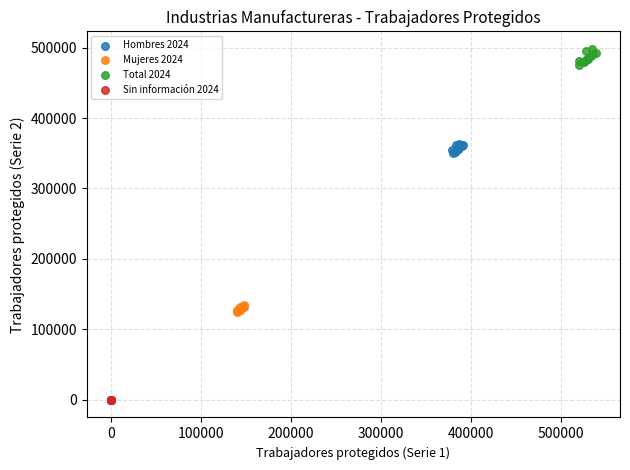

What are all the series names shown in the legend?

Hombres 2024, Mujeres 2024, Total 2024, Sin información 2024